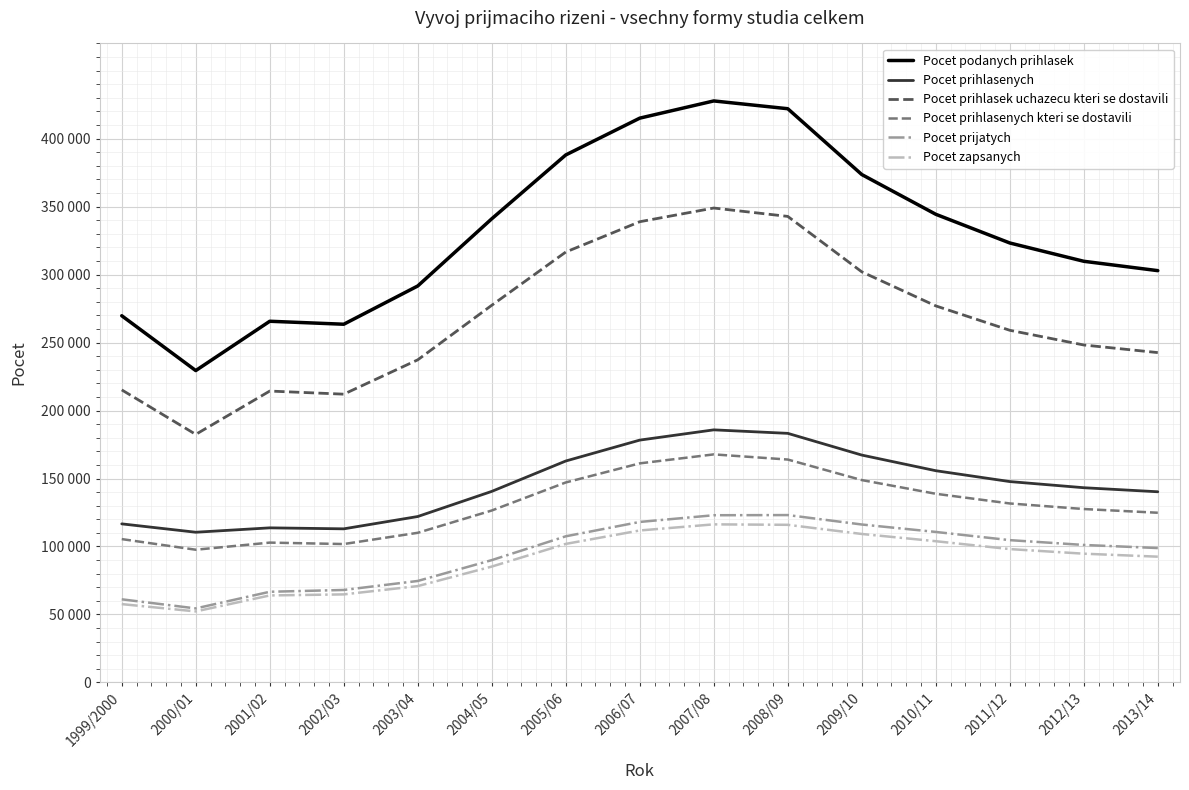

The Pocet prihlasenych series shows 216368 at 2004/05. True or false?

False